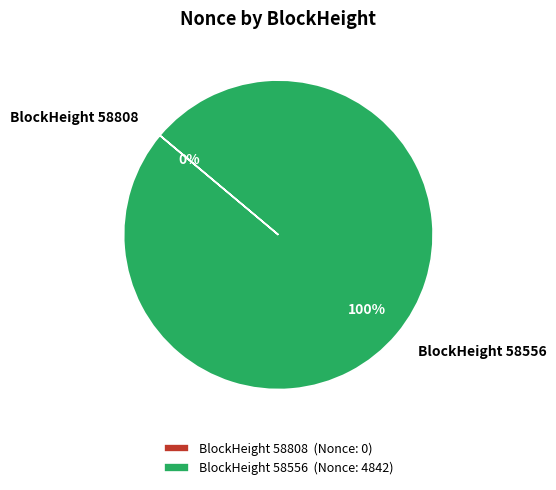

To the nearest percent, what is the difference between the largest and smallest slice percentages?

100%